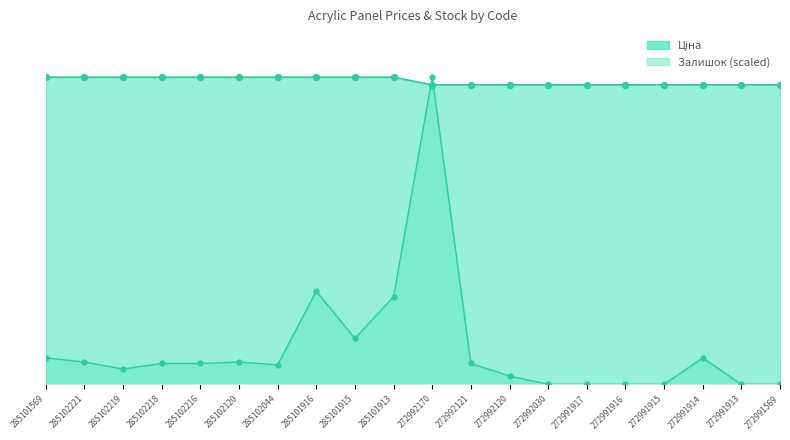

Is the value of Ціна at 285101913 greater than the value of Залишок at 272991569?

Yes